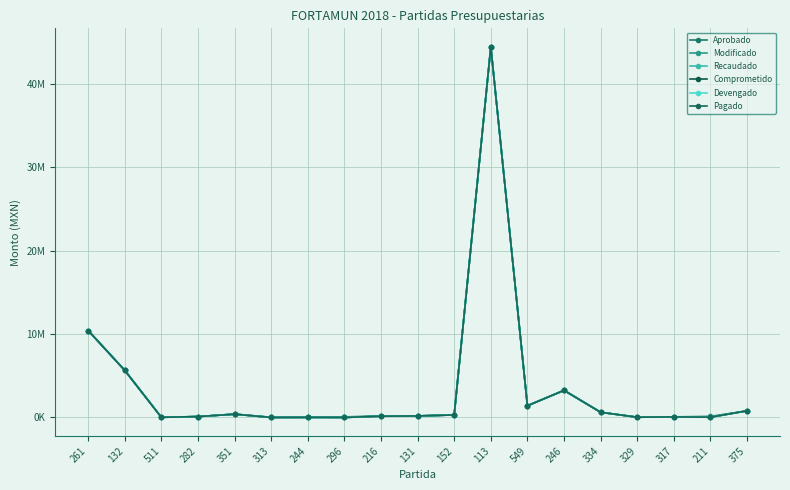

The Pagado series shows 28445452 at 313. True or false?

False